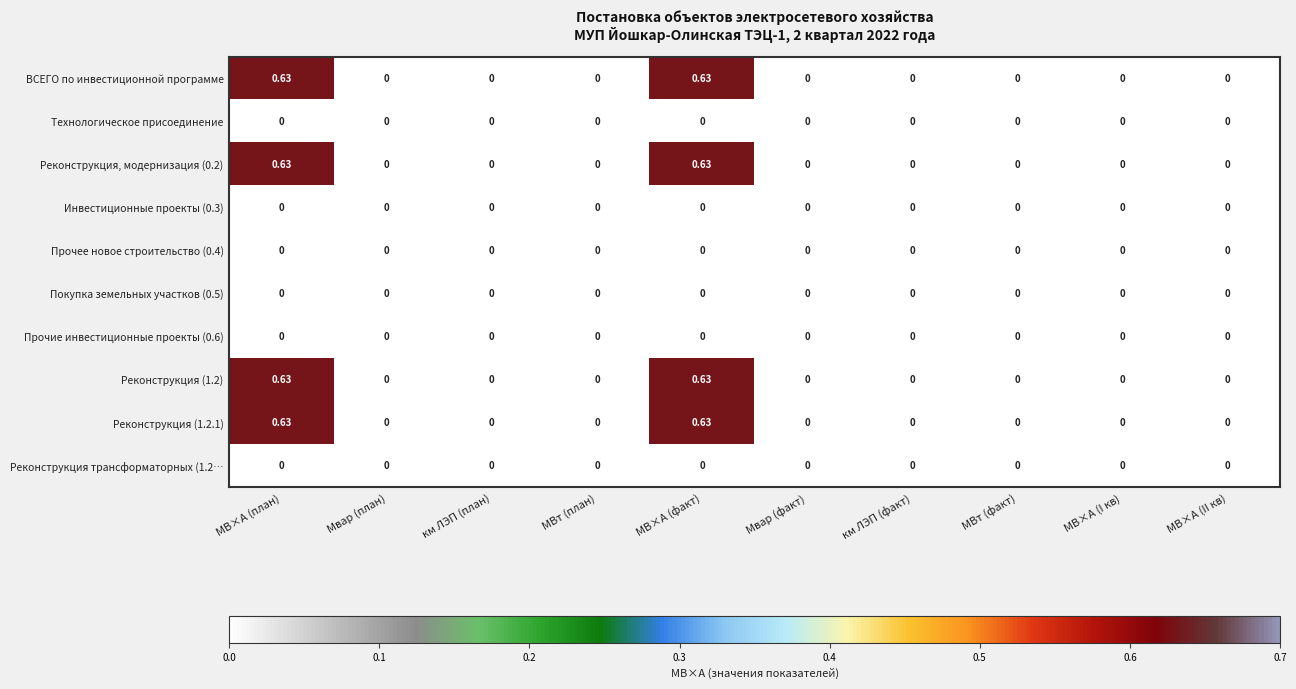

Reading left to right, extract all data points from this chart.

ВСЕГО по инвестиционной программе: МВ×А (план)=0.6	Мвар (план)=0.0	км ЛЭП (план)=0.0	МВт (план)=0.0	МВ×А (факт)=0.6	Мвар (факт)=0.0	км ЛЭП (факт)=0.0	МВт (факт)=0.0	МВ×А (I кв)=0.0	МВ×А (II кв)=0.0
Технологическое присоединение: МВ×А (план)=0.0	Мвар (план)=0.0	км ЛЭП (план)=0.0	МВт (план)=0.0	МВ×А (факт)=0.0	Мвар (факт)=0.0	км ЛЭП (факт)=0.0	МВт (факт)=0.0	МВ×А (I кв)=0.0	МВ×А (II кв)=0.0
Реконструкция, модернизация (0.2): МВ×А (план)=0.6	Мвар (план)=0.0	км ЛЭП (план)=0.0	МВт (план)=0.0	МВ×А (факт)=0.6	Мвар (факт)=0.0	км ЛЭП (факт)=0.0	МВт (факт)=0.0	МВ×А (I кв)=0.0	МВ×А (II кв)=0.0
Инвестиционные проекты (0.3): МВ×А (план)=0.0	Мвар (план)=0.0	км ЛЭП (план)=0.0	МВт (план)=0.0	МВ×А (факт)=0.0	Мвар (факт)=0.0	км ЛЭП (факт)=0.0	МВт (факт)=0.0	МВ×А (I кв)=0.0	МВ×А (II кв)=0.0
Прочее новое строительство (0.4): МВ×А (план)=0.0	Мвар (план)=0.0	км ЛЭП (план)=0.0	МВт (план)=0.0	МВ×А (факт)=0.0	Мвар (факт)=0.0	км ЛЭП (факт)=0.0	МВт (факт)=0.0	МВ×А (I кв)=0.0	МВ×А (II кв)=0.0
Покупка земельных участков (0.5): МВ×А (план)=0.0	Мвар (план)=0.0	км ЛЭП (план)=0.0	МВт (план)=0.0	МВ×А (факт)=0.0	Мвар (факт)=0.0	км ЛЭП (факт)=0.0	МВт (факт)=0.0	МВ×А (I кв)=0.0	МВ×А (II кв)=0.0
Прочие инвестиционные проекты (0.6): МВ×А (план)=0.0	Мвар (план)=0.0	км ЛЭП (план)=0.0	МВт (план)=0.0	МВ×А (факт)=0.0	Мвар (факт)=0.0	км ЛЭП (факт)=0.0	МВт (факт)=0.0	МВ×А (I кв)=0.0	МВ×А (II кв)=0.0
Реконструкция (1.2): МВ×А (план)=0.6	Мвар (план)=0.0	км ЛЭП (план)=0.0	МВт (план)=0.0	МВ×А (факт)=0.6	Мвар (факт)=0.0	км ЛЭП (факт)=0.0	МВт (факт)=0.0	МВ×А (I кв)=0.0	МВ×А (II кв)=0.0
Реконструкция (1.2.1): МВ×А (план)=0.6	Мвар (план)=0.0	км ЛЭП (план)=0.0	МВт (план)=0.0	МВ×А (факт)=0.6	Мвар (факт)=0.0	км ЛЭП (факт)=0.0	МВт (факт)=0.0	МВ×А (I кв)=0.0	МВ×А (II кв)=0.0
Реконструкция трансформаторных (1.2…: МВ×А (план)=0.0	Мвар (план)=0.0	км ЛЭП (план)=0.0	МВт (план)=0.0	МВ×А (факт)=0.0	Мвар (факт)=0.0	км ЛЭП (факт)=0.0	МВт (факт)=0.0	МВ×А (I кв)=0.0	МВ×А (II кв)=0.0